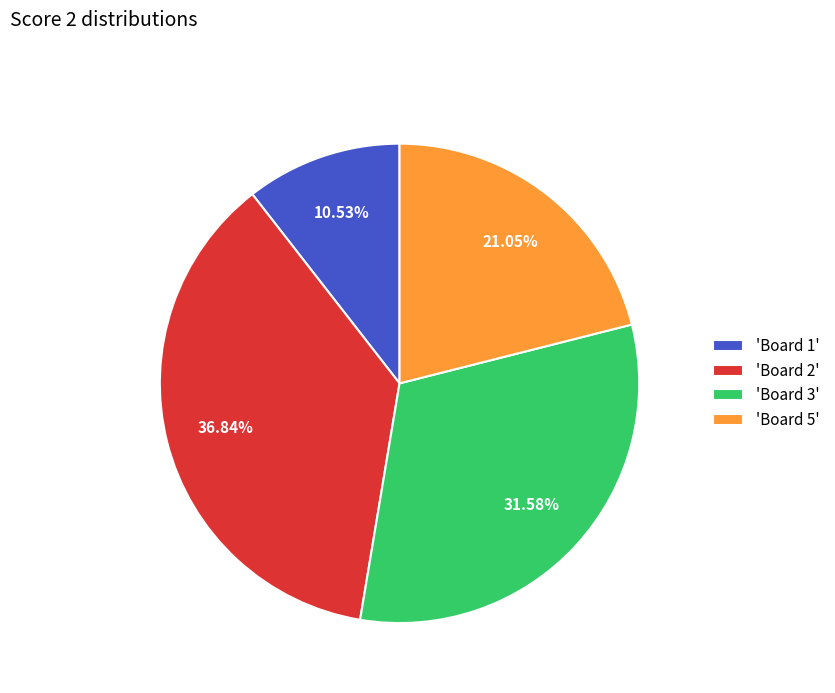

Which has a higher value, 'Board 2' or 'Board 5'?

'Board 2'